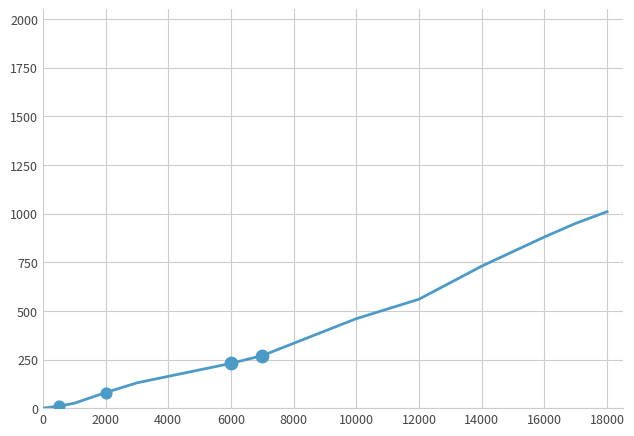

What is the difference between the maximum and minimum values?

1010